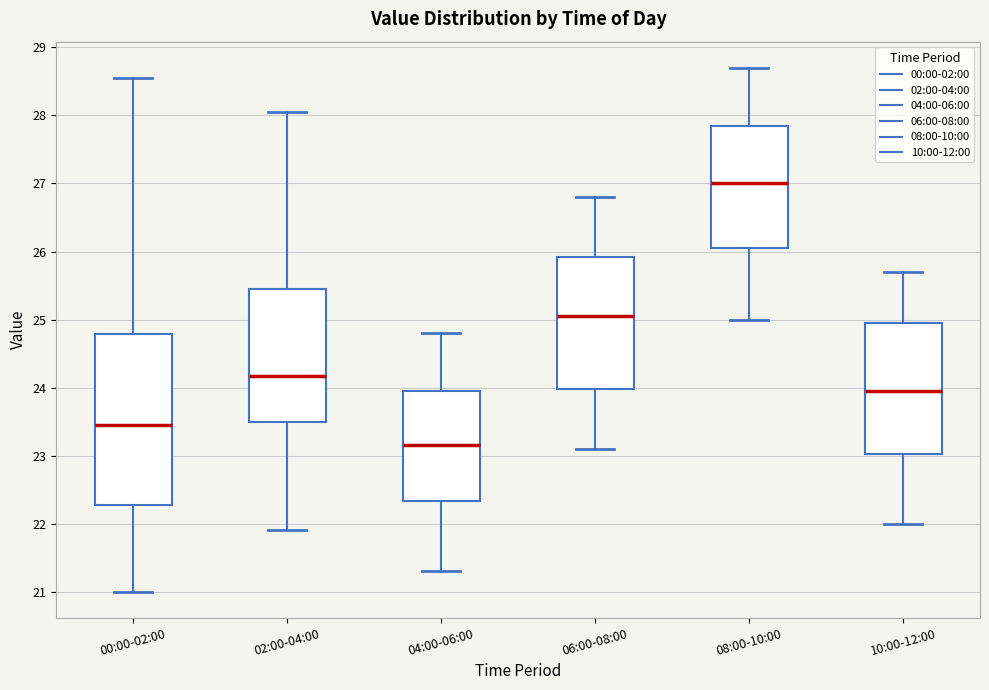

Reading left to right, transcribe this box plot: for each box, give where its median line is, the range the box spans, and where its two whiskers end, as read against the y-axis. The values are not printed on the chart, so give them approximately, as read against the axis.

00:00-02:00: median 23.5, box 22.3 to 24.8, whiskers 21.0 to 28.6
02:00-04:00: median 24.2, box 23.5 to 25.4, whiskers 21.9 to 28.1
04:00-06:00: median 23.2, box 22.3 to 24.0, whiskers 21.3 to 24.8
06:00-08:00: median 25.1, box 24.0 to 25.9, whiskers 23.1 to 26.8
08:00-10:00: median 27.0, box 26.1 to 27.9, whiskers 25.0 to 28.7
10:00-12:00: median 24.0, box 23.0 to 25.0, whiskers 22.0 to 25.7